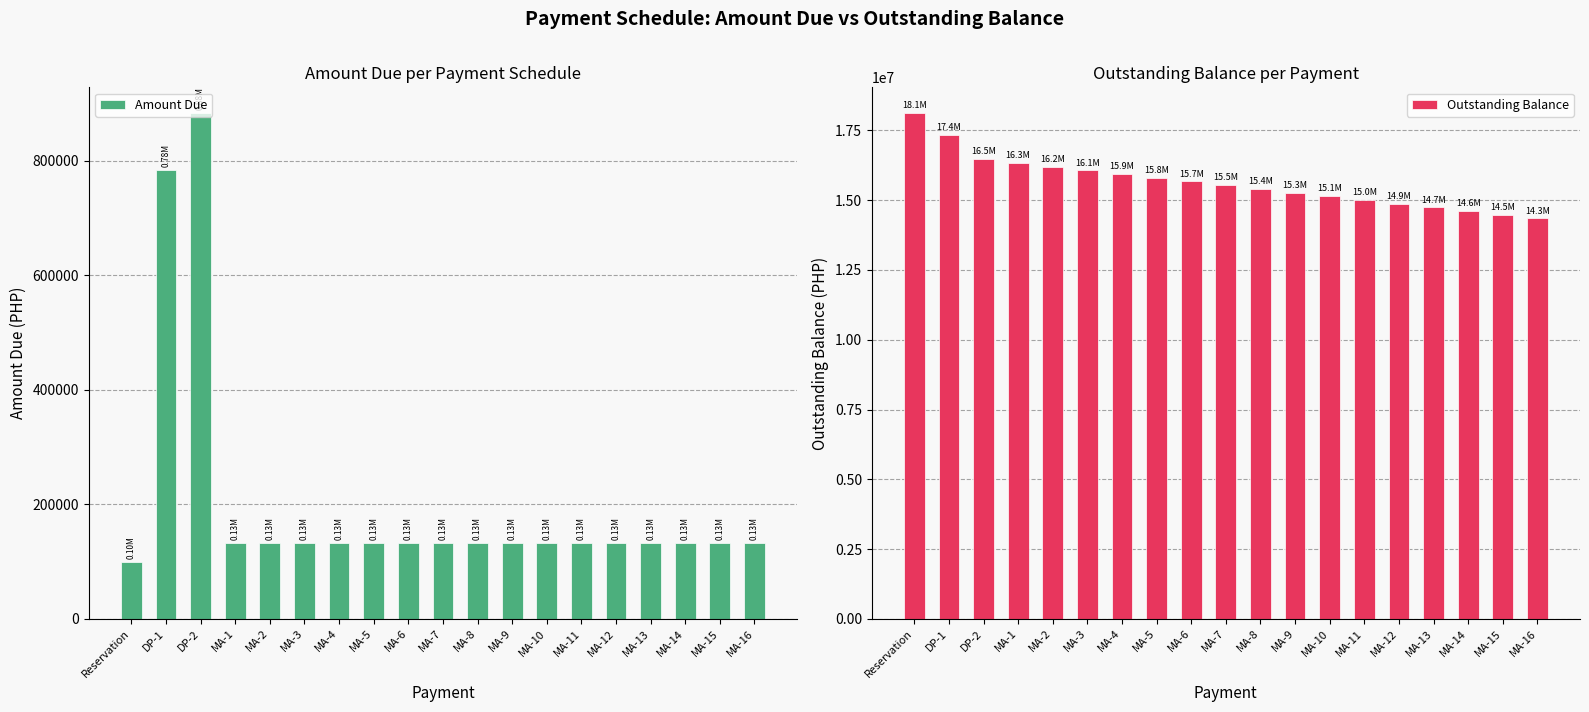

What position from the right is MA-15?

2